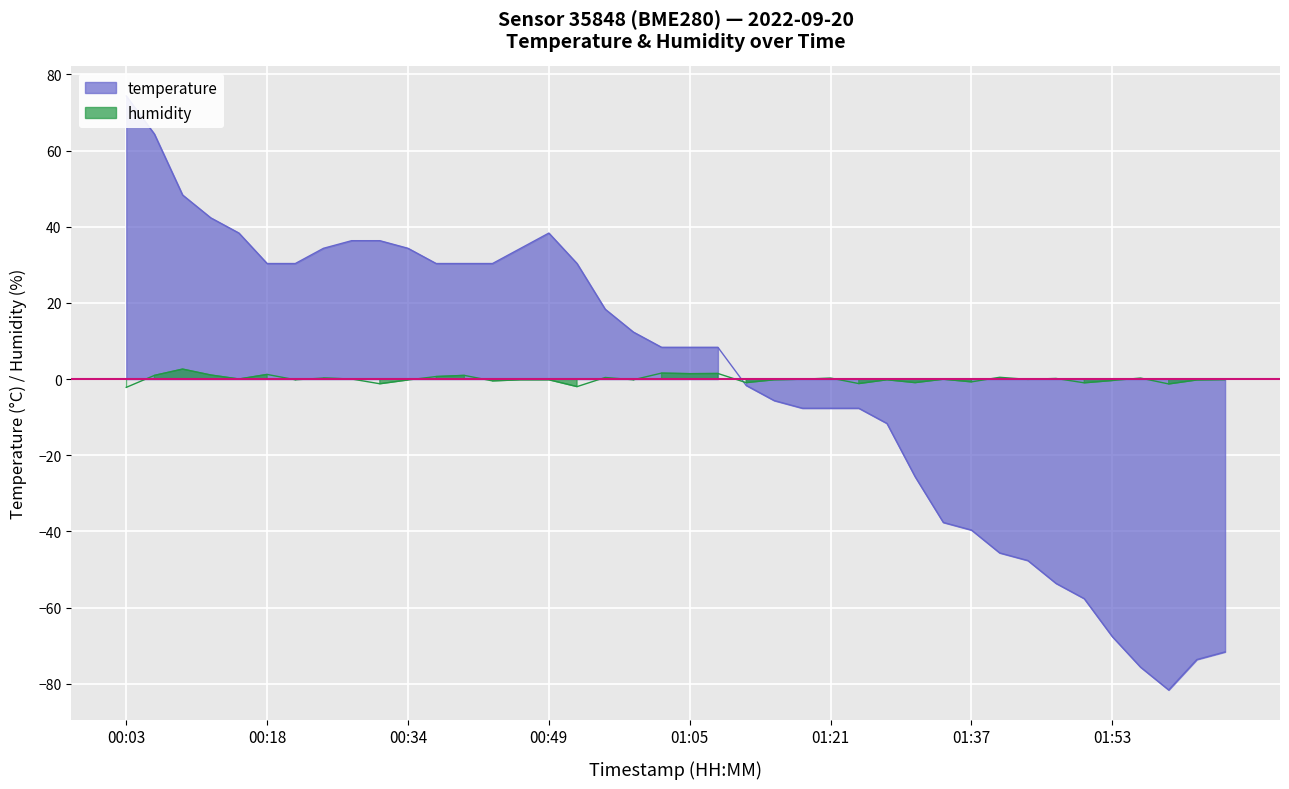

What is the difference between the humidity values at 01:50 and 01:24?

0.2